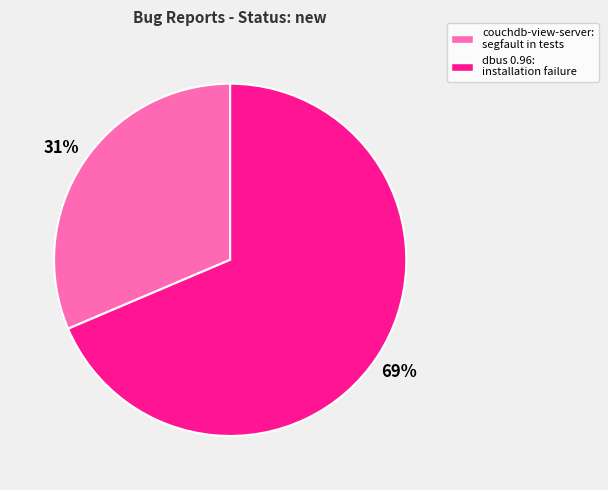

Is the sum of couchdb-view-server: segfault in tests and dbus 0.96: installation failure greater than half?

Yes